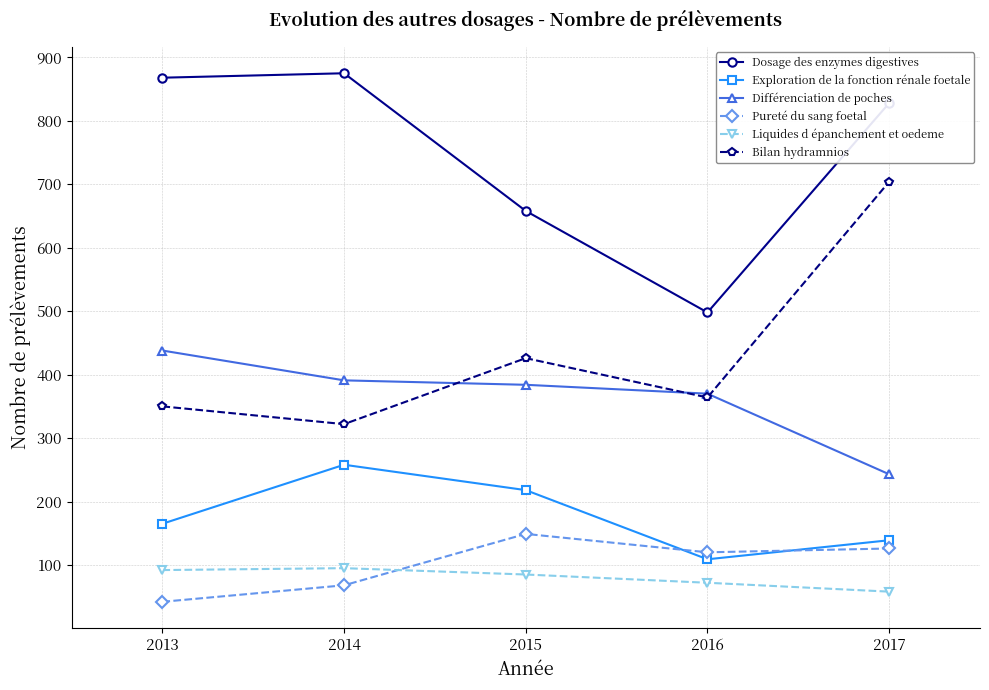

At which category is the sum across all series the highest?

2017